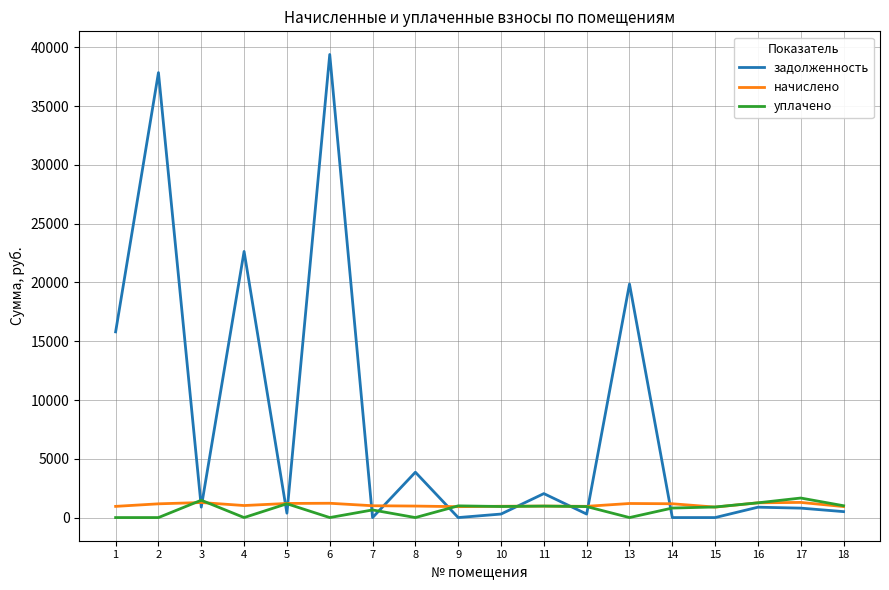

What is the sum of the начислено values at 14 and 15?

2065.7